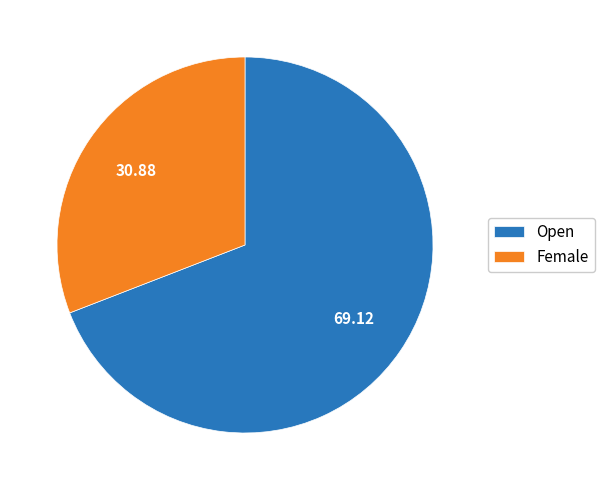

Rank the categories by value from lowest to highest.

Female, Open